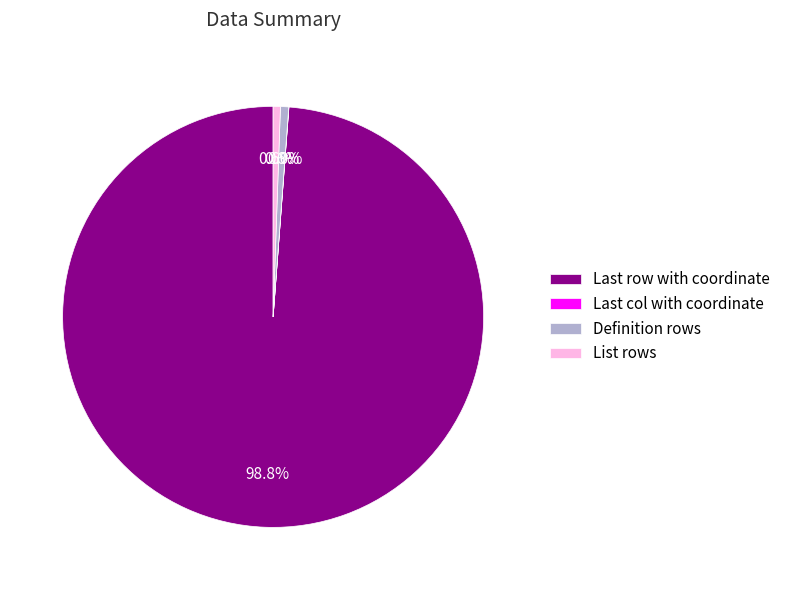

What is the largest slice in the pie chart?

Last row with coordinate